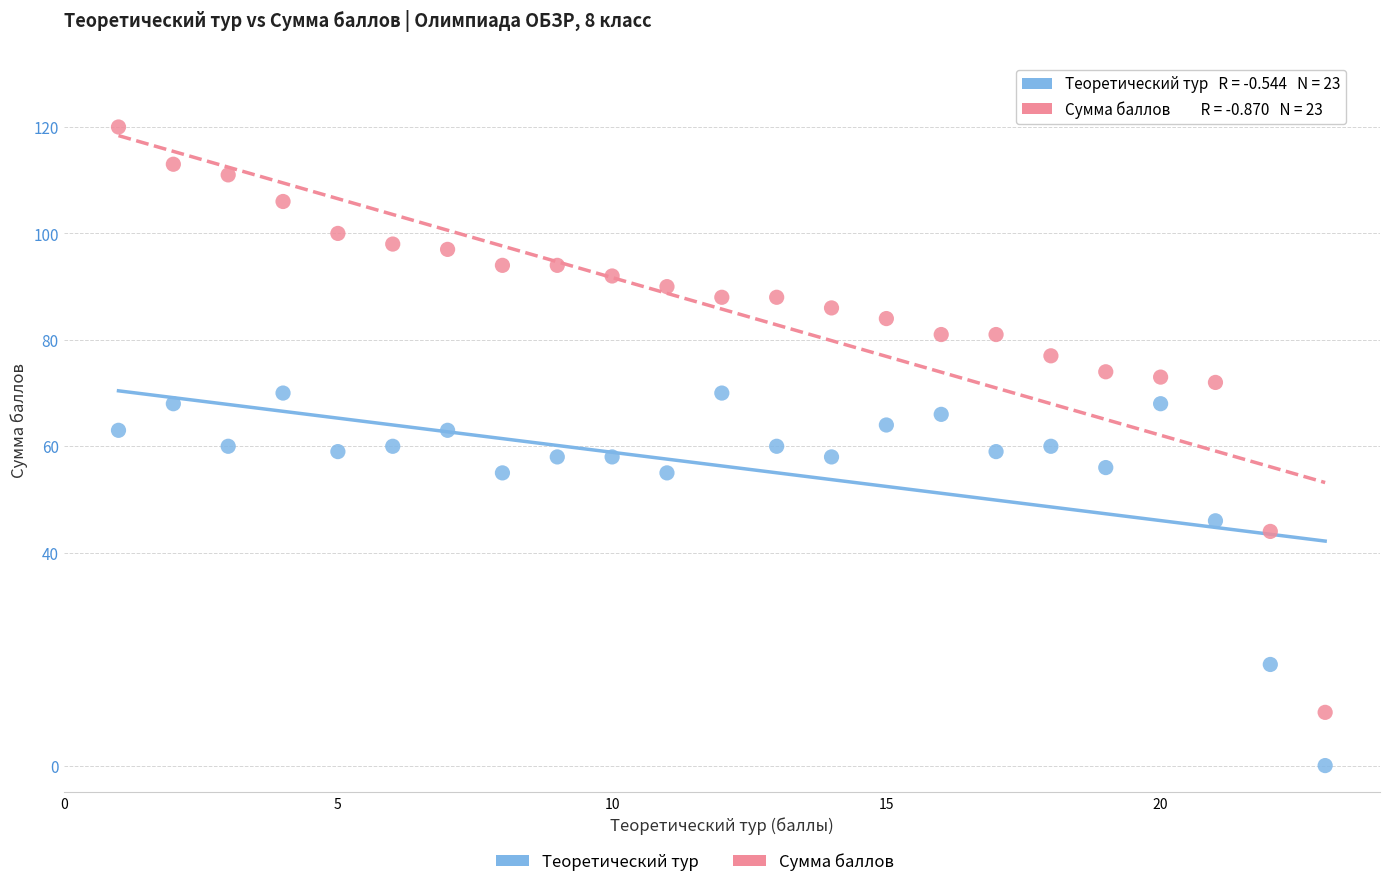

Which series reaches the maximum Y coordinate?

Сумма баллов